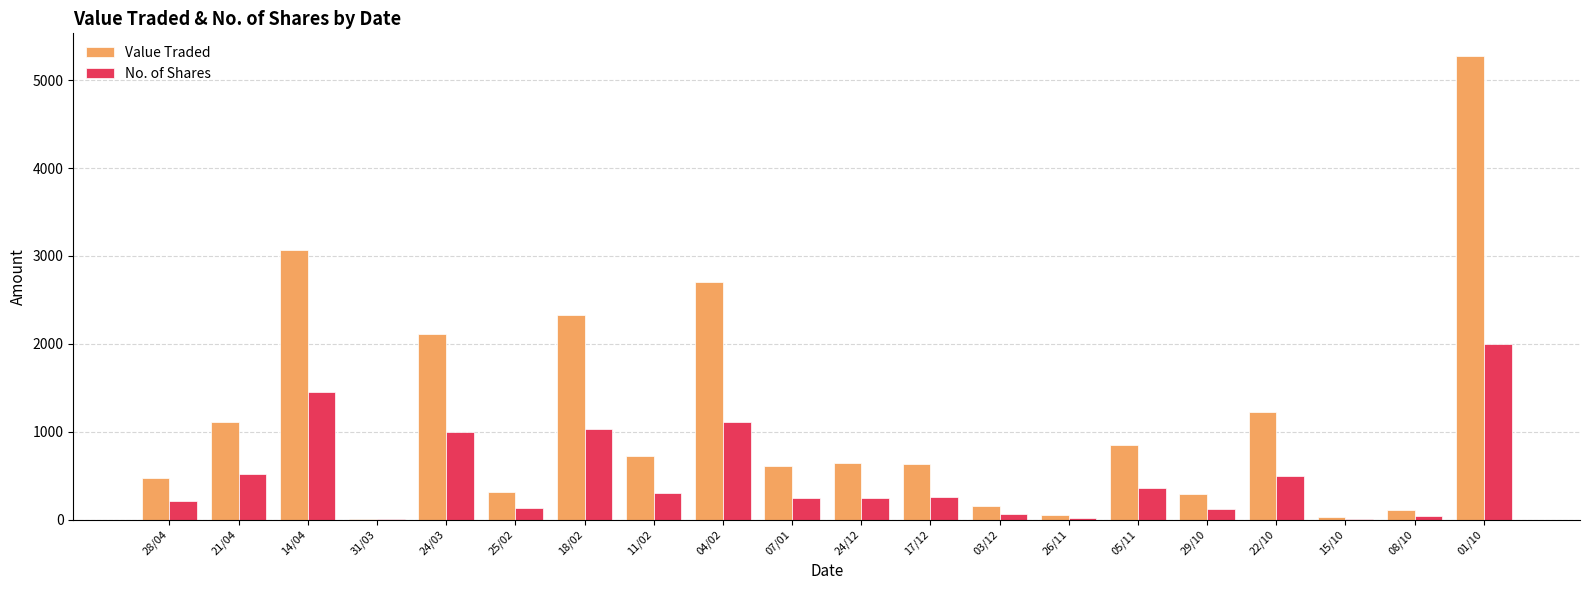

Where does the Value Traded series first go above 645?

21/04